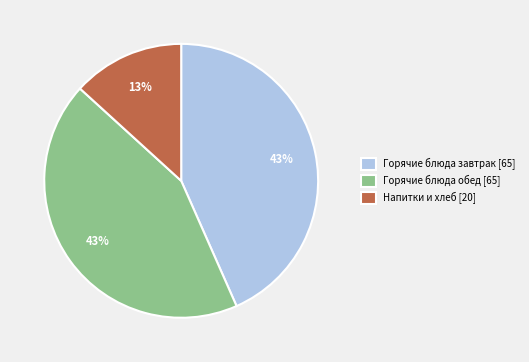

Combined, do Горячие блюда обед [65] and Горячие блюда завтрак [65] account for over 50%?

Yes